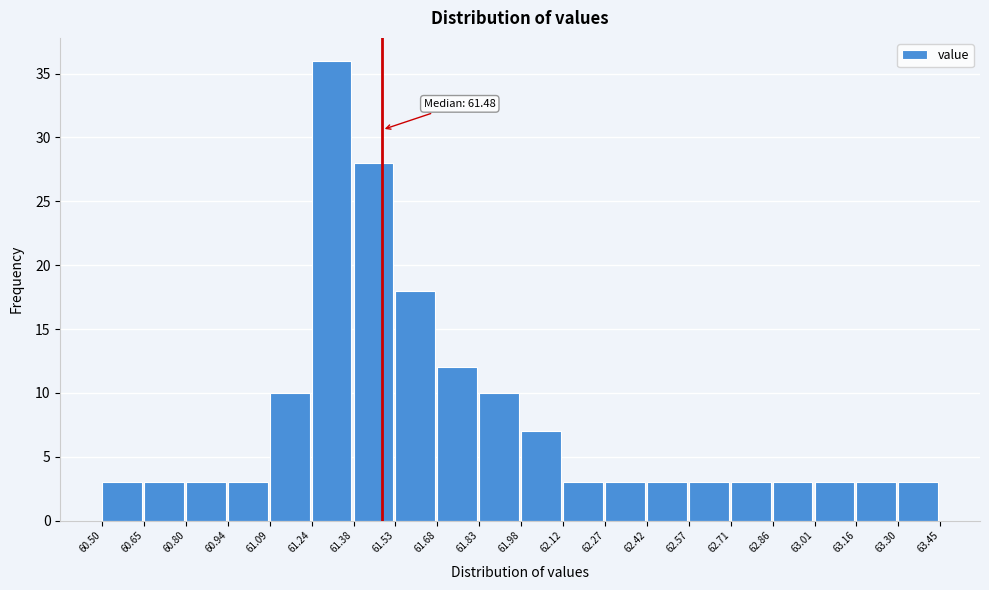

Over which range of the x-axis is the bar tallest?

61.24 to 61.38